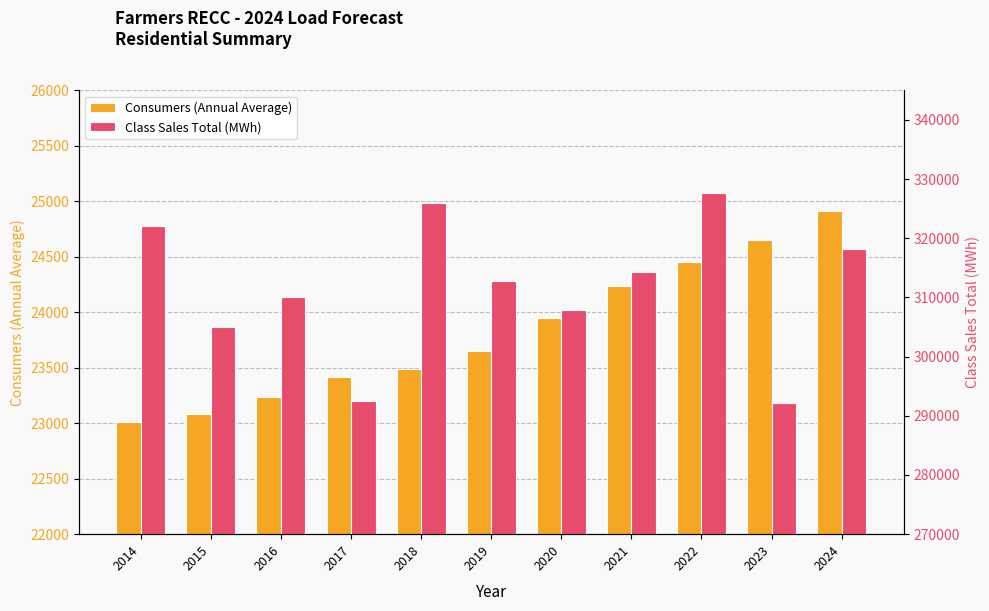

The Consumers (Annual Average) series shows 23490.0 at 2018. True or false?

True